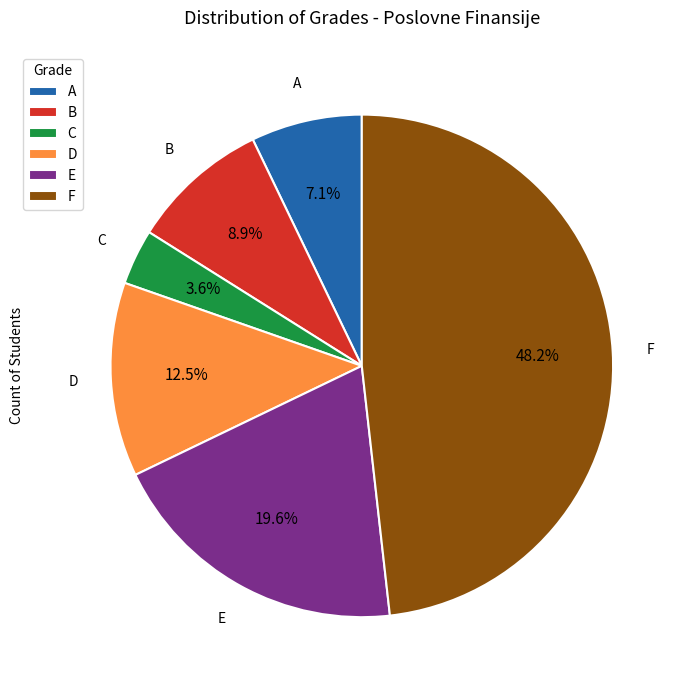

What is the largest slice in the pie chart?

F